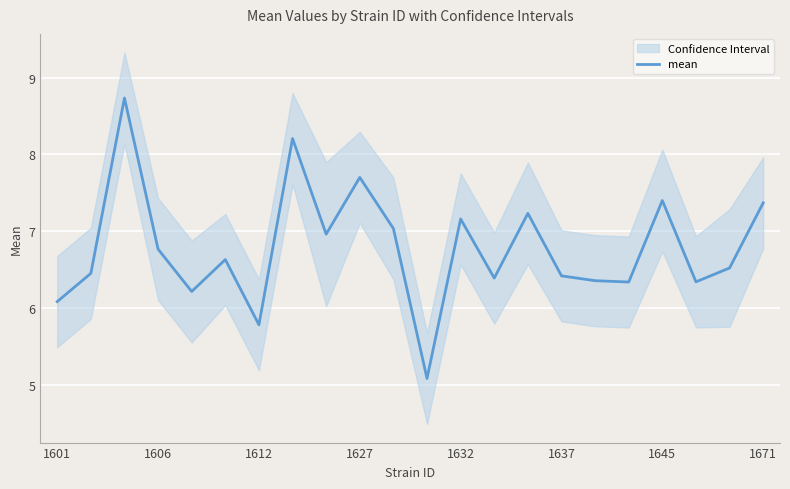

At which label is mean closest to 6?

1601